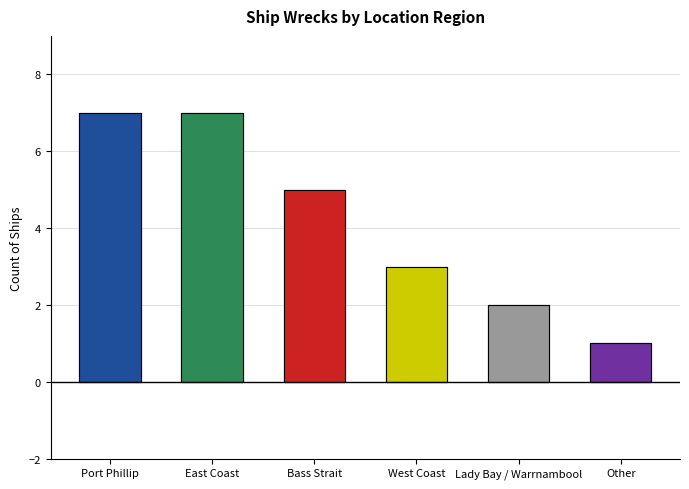

Which has a higher value, Other or West Coast?

West Coast